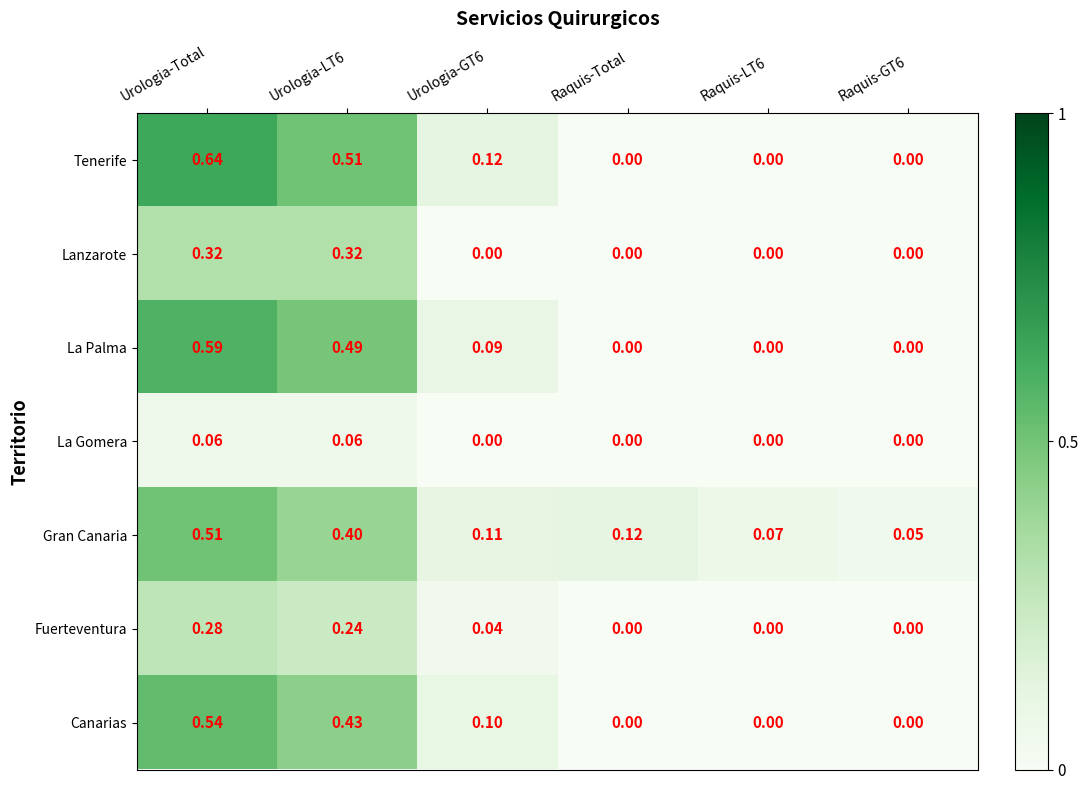

Which series has the widest spread of values?

Tenerife